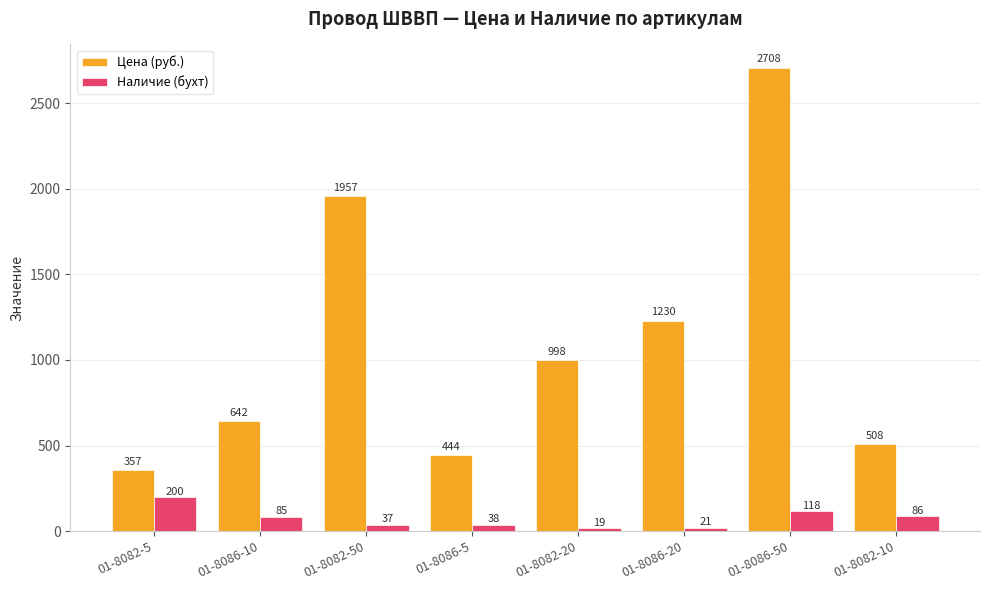

Is it true that Цена (руб.) equals 278.1 at 01-8086-20?

False